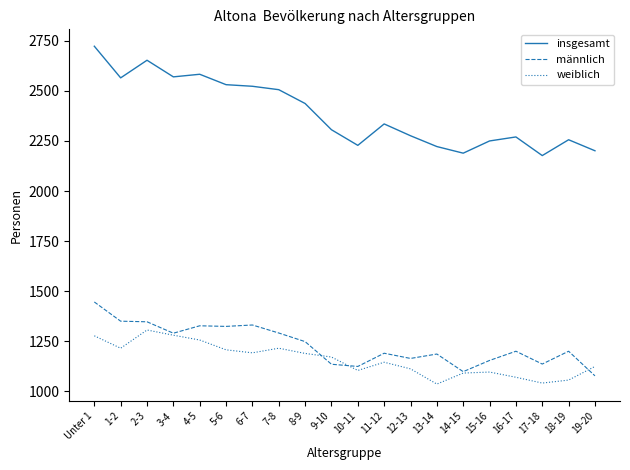

Is the value of männlich at 13-14 greater than the value of insgesamt at 8-9?

No